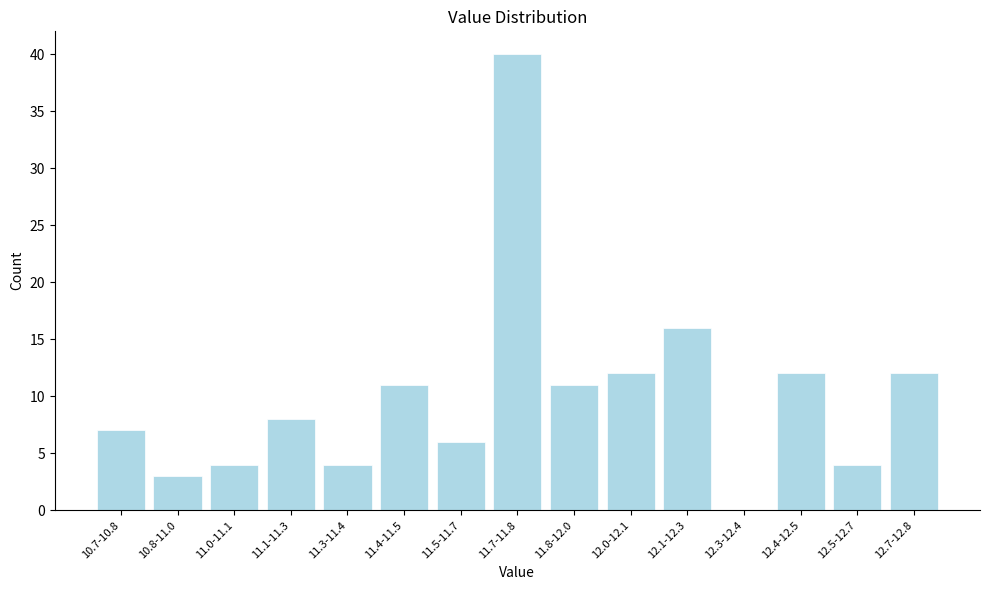

Reading left to right, what are all the values shown in this chart?

10.7-10.8=7	10.8-11.0=3	11.0-11.1=4	11.1-11.3=8	11.3-11.4=4	11.4-11.5=11	11.5-11.7=6	11.7-11.8=40	11.8-12.0=11	12.0-12.1=12	12.1-12.3=16	12.3-12.4=0	12.4-12.5=12	12.5-12.7=4	12.7-12.8=12